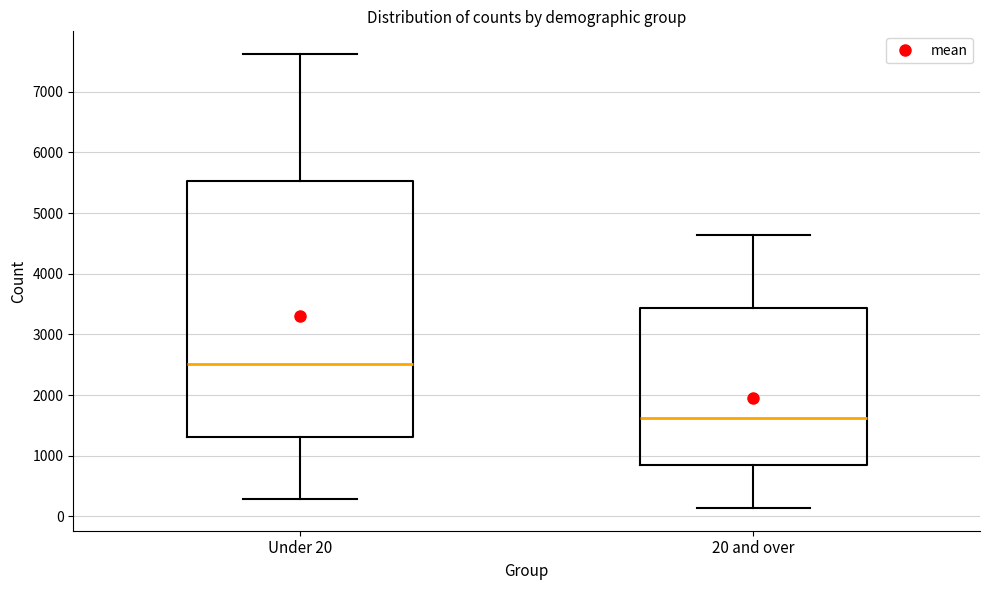

Which box is the tallest, from its lower edge to its upper edge?

Under 20